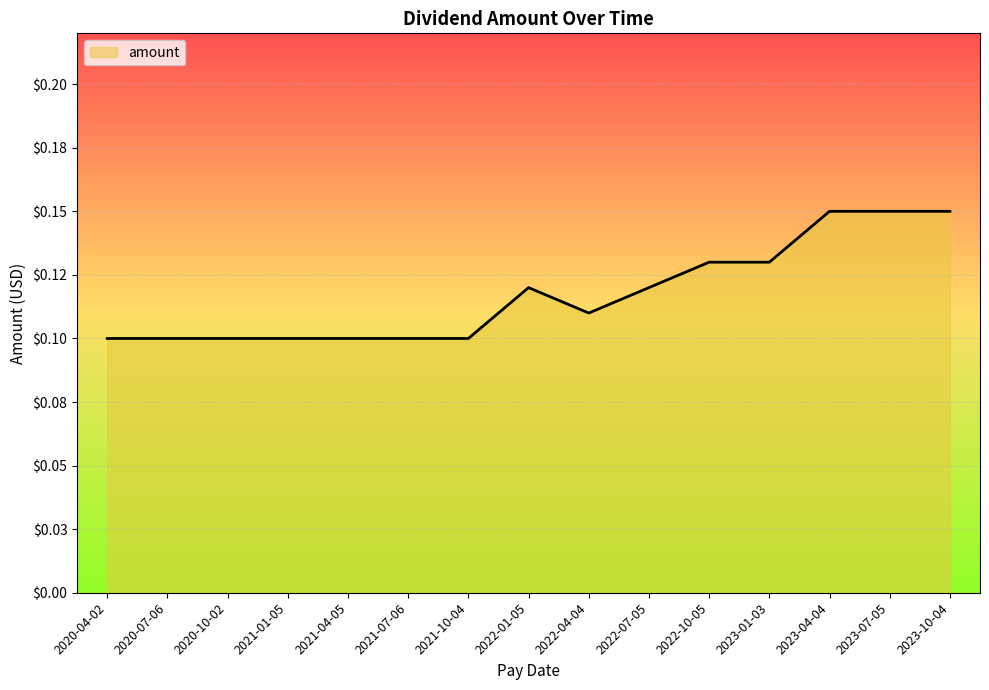

Reading left to right, extract all data points from this chart.

0.1	0.1	0.1	0.1	0.1	0.1	0.1	0.1	0.1	0.1	0.1	0.1	0.1	0.1	0.1